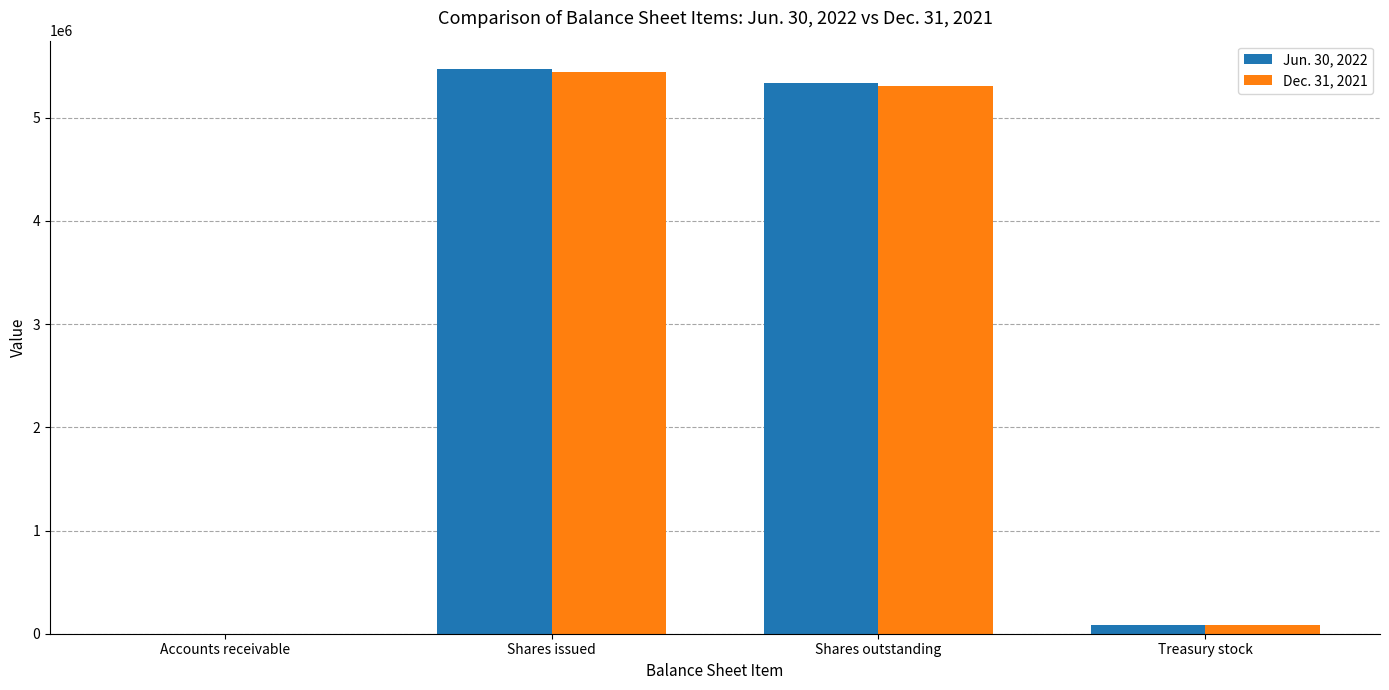

At which category is the sum across all series the highest?

Shares issued